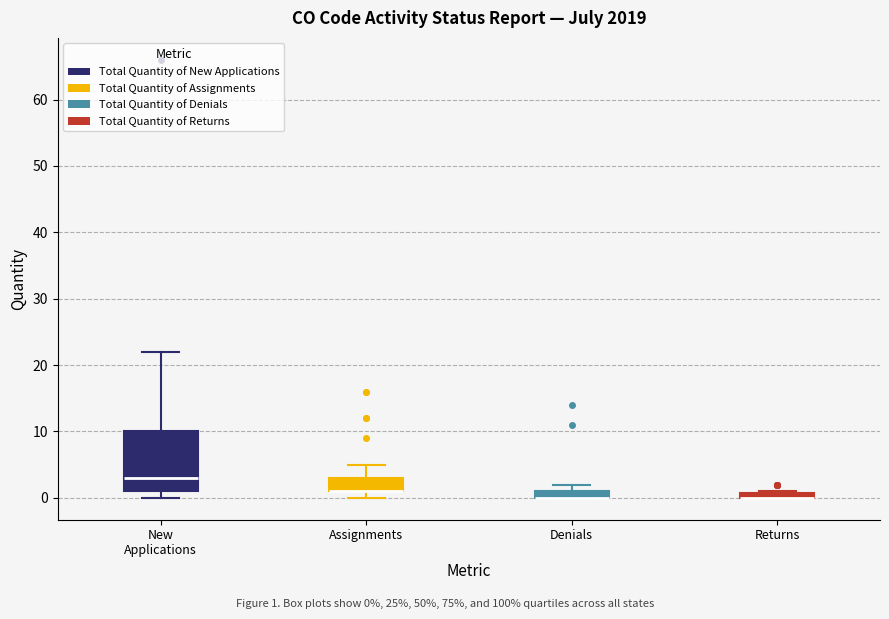

Which box is the tallest, from its lower edge to its upper edge?

New Applications